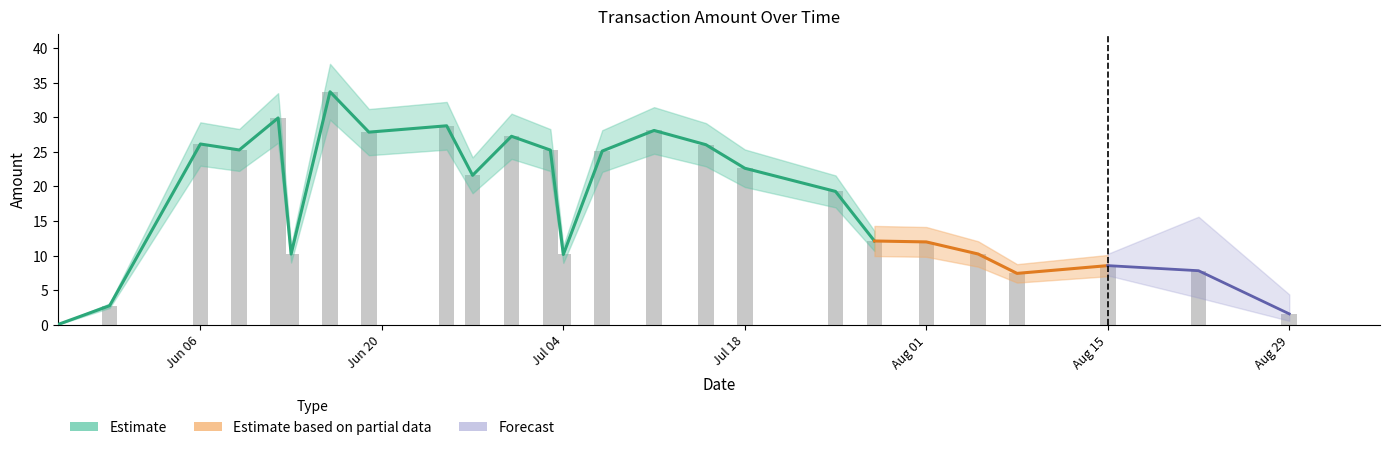

What is the difference between the maximum and minimum values?

33.7